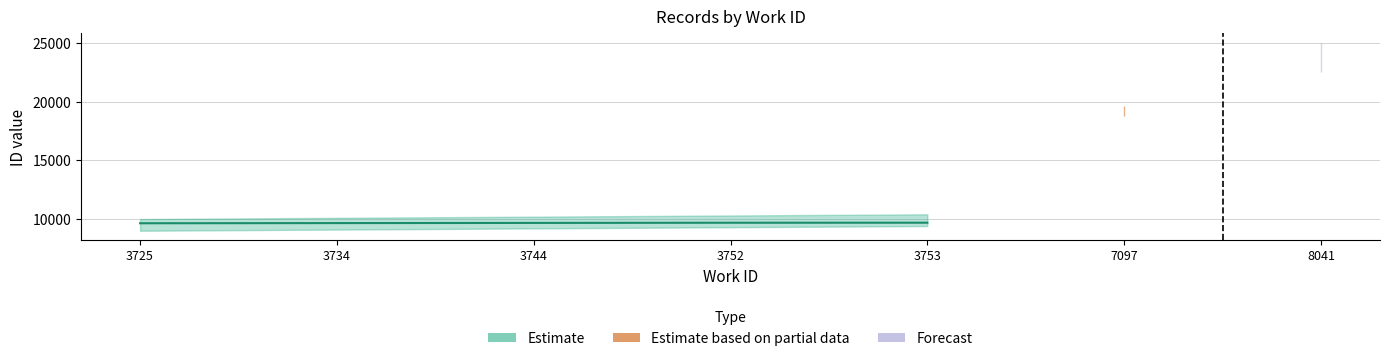

Does the chart display data point markers on the line(s)?

No